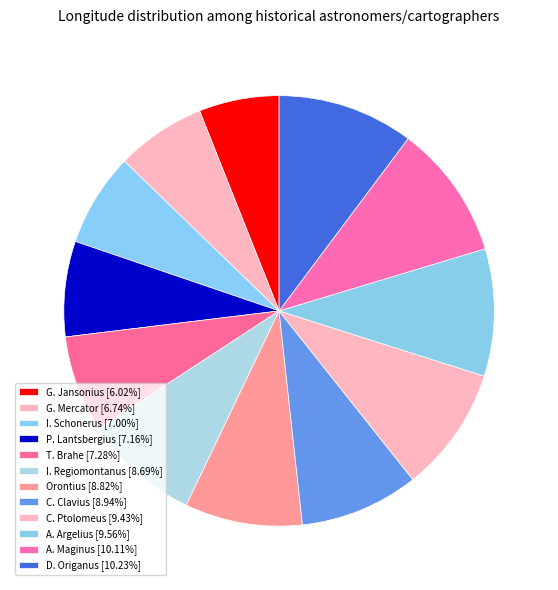

Is G. Jansonius the majority of the pie?

No